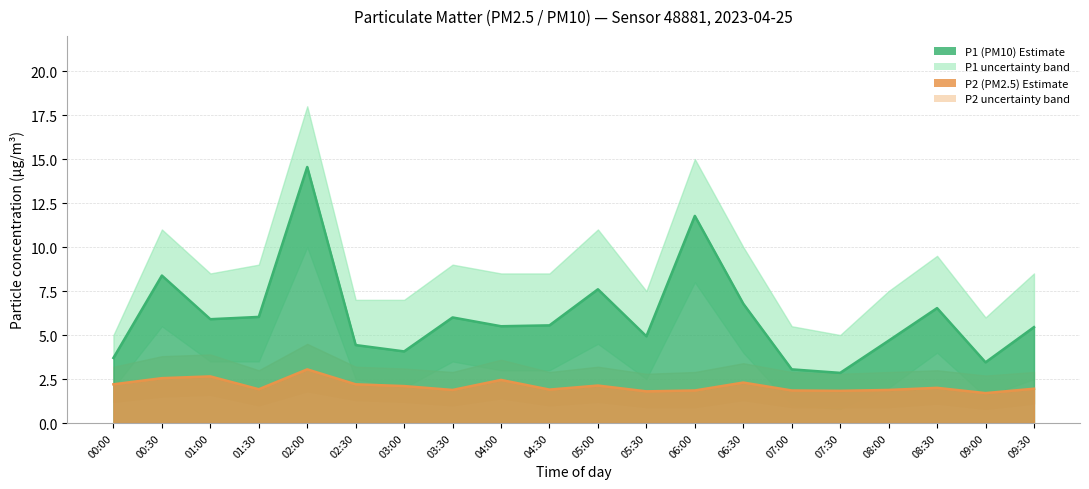

The value of P2 at 07:30 is 0.9. True or false?

False